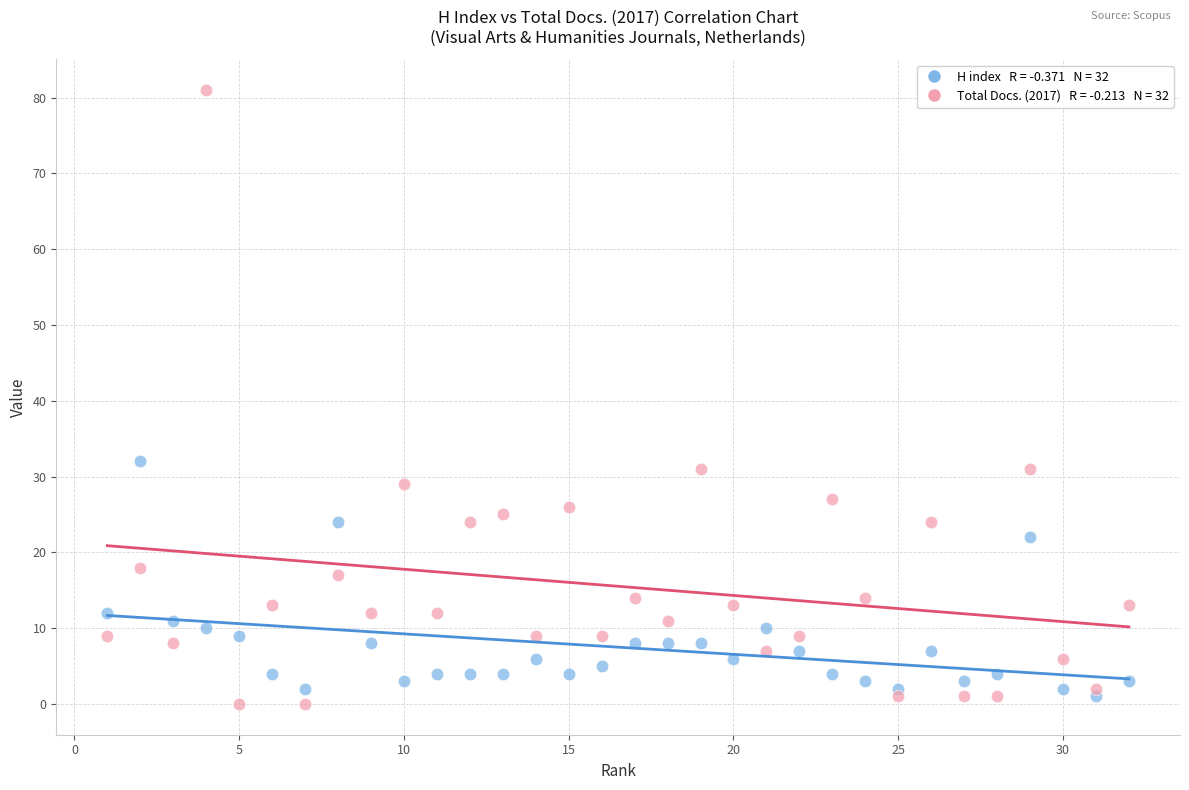

Across all series, what Y value is closest to 40?

32